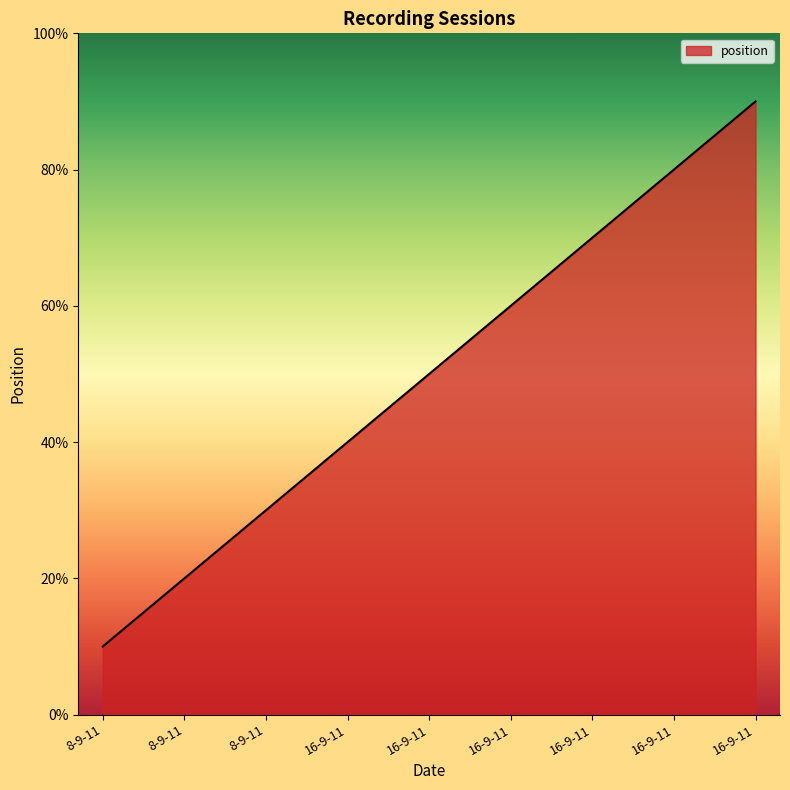

The value at 8-9-11 is 2. True or false?

True